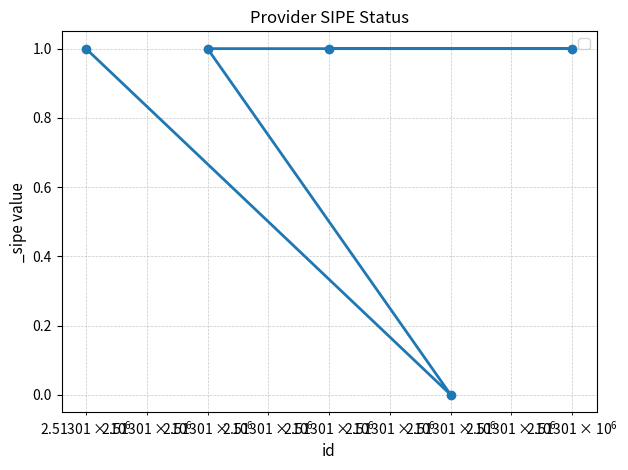

How many values are below 1?

1